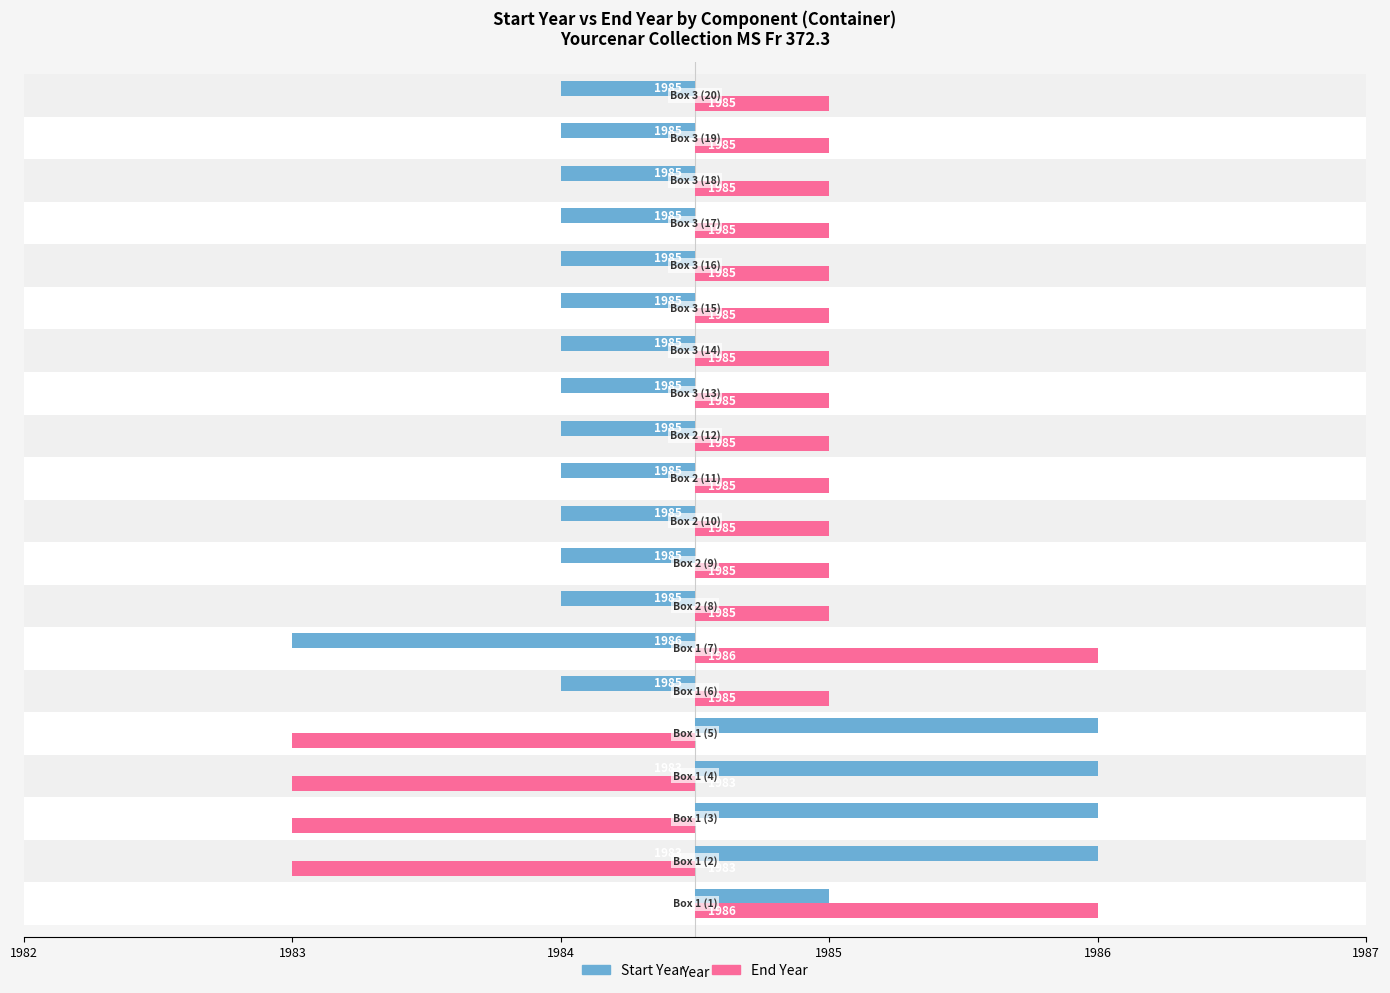

Rank the series by their average value, from lowest to highest.

Start Year, End Year